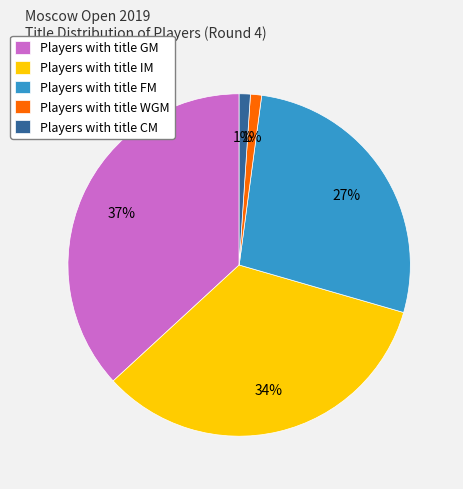

Does Players with title IM represent more than half of the total?

No